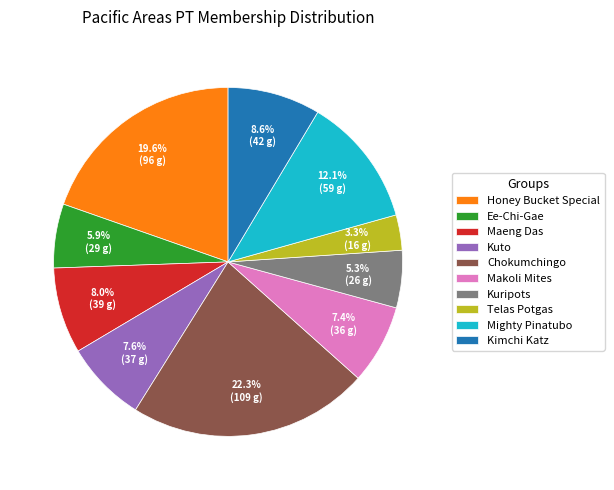

Is there a majority slice in this chart?

No